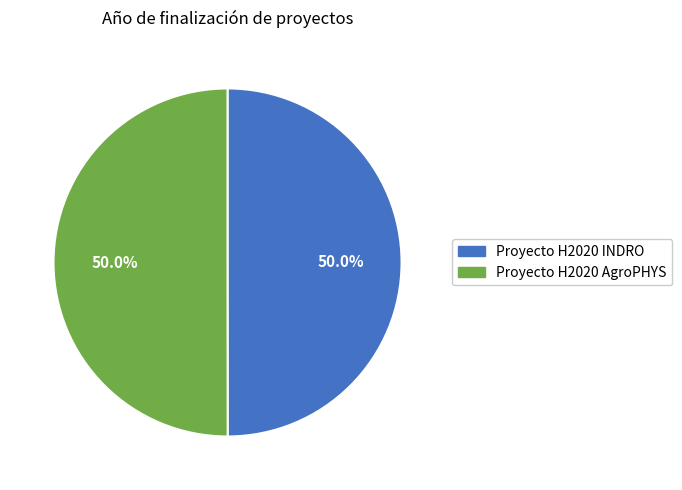

Combined, what portion of the pie is Proyecto H2020 INDRO and Proyecto H2020 AgroPHYS?

100.0%